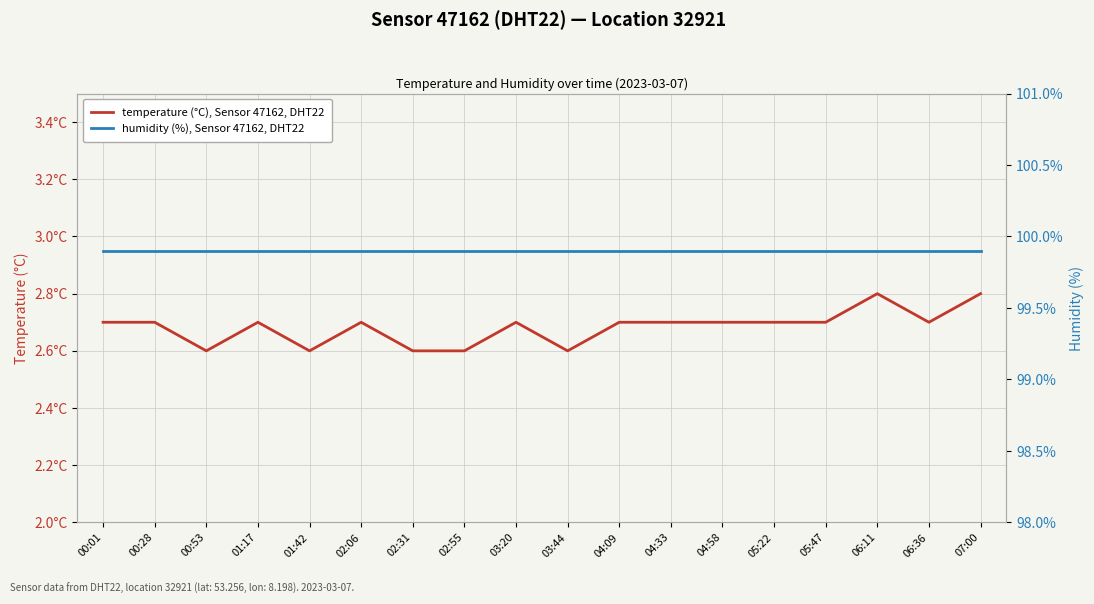

What are all the series names shown in the legend?

temperature (°C), Sensor 47162, DHT22, humidity (%), Sensor 47162, DHT22